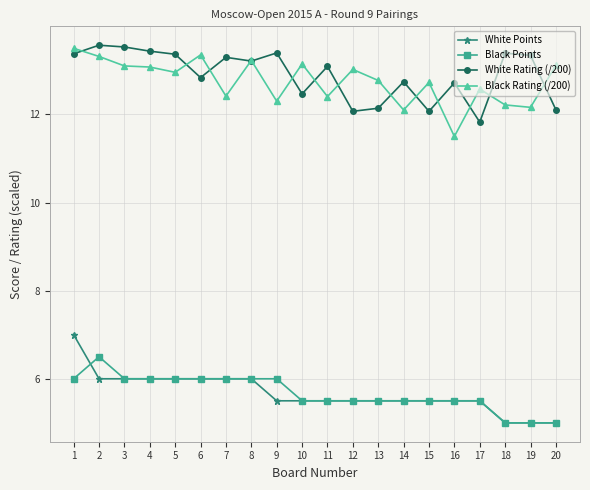

Is it true that White Points equals 4.0 at 7?

False